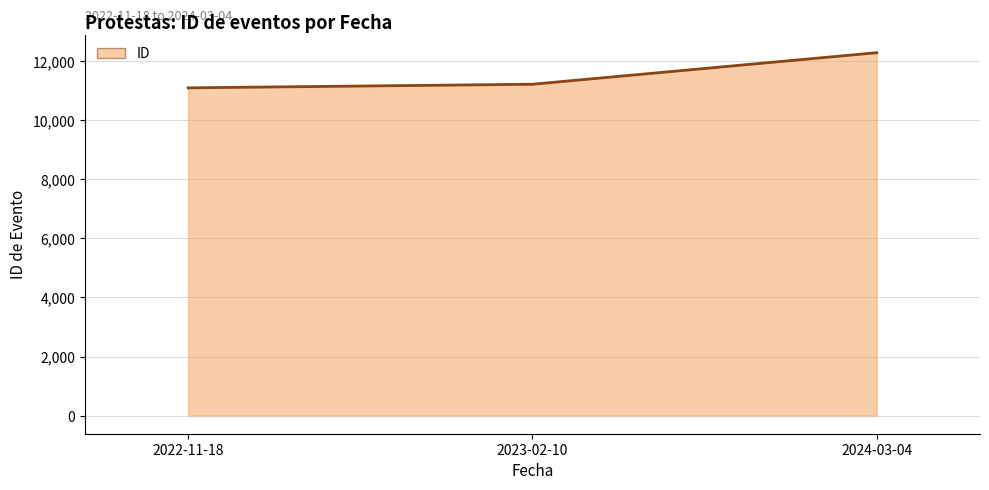

Rank the categories by value from lowest to highest.

2022-11-18, 2023-02-10, 2024-03-04